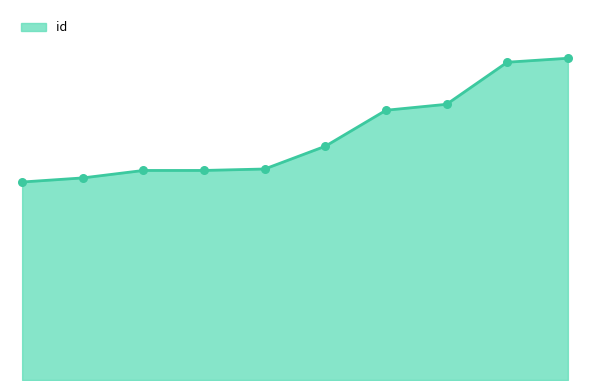

Is this an area chart (filled region under the line)?

Yes